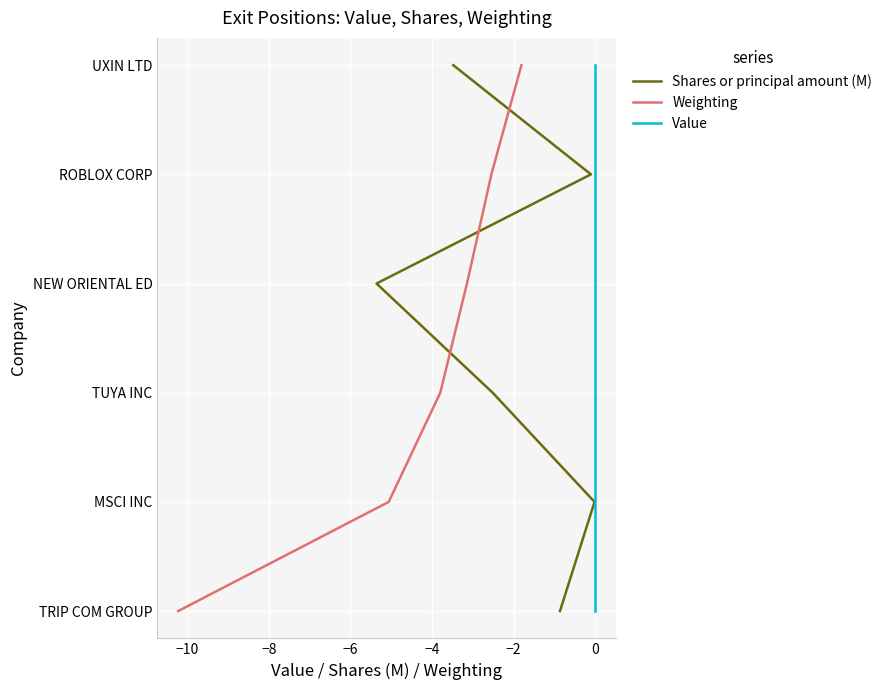

Is this an area chart (filled region under the line)?

No